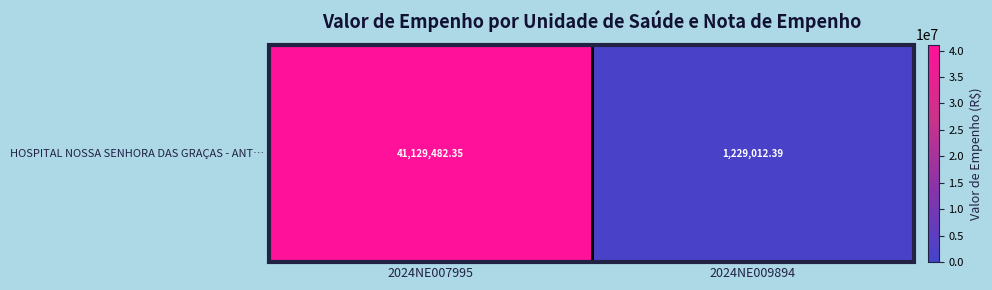

The value at 2024NE009894 is 2162389.7. True or false?

False